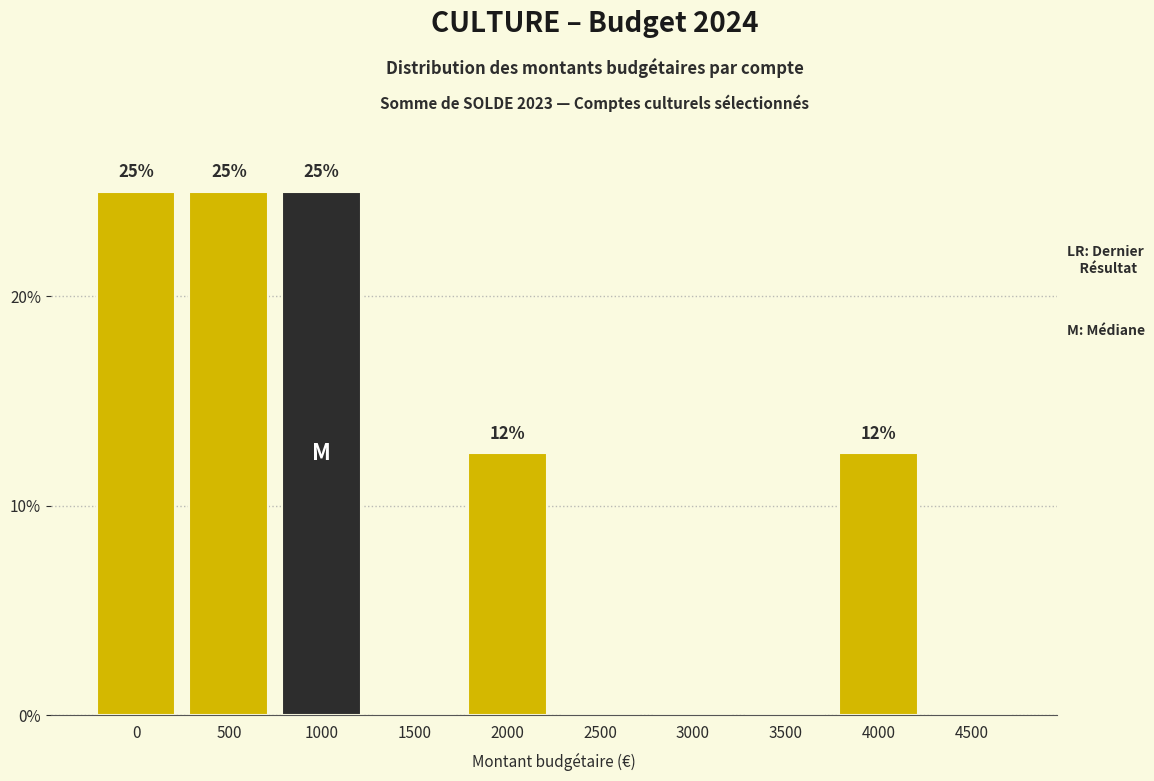

Between 1500 and 500, which is larger?

500